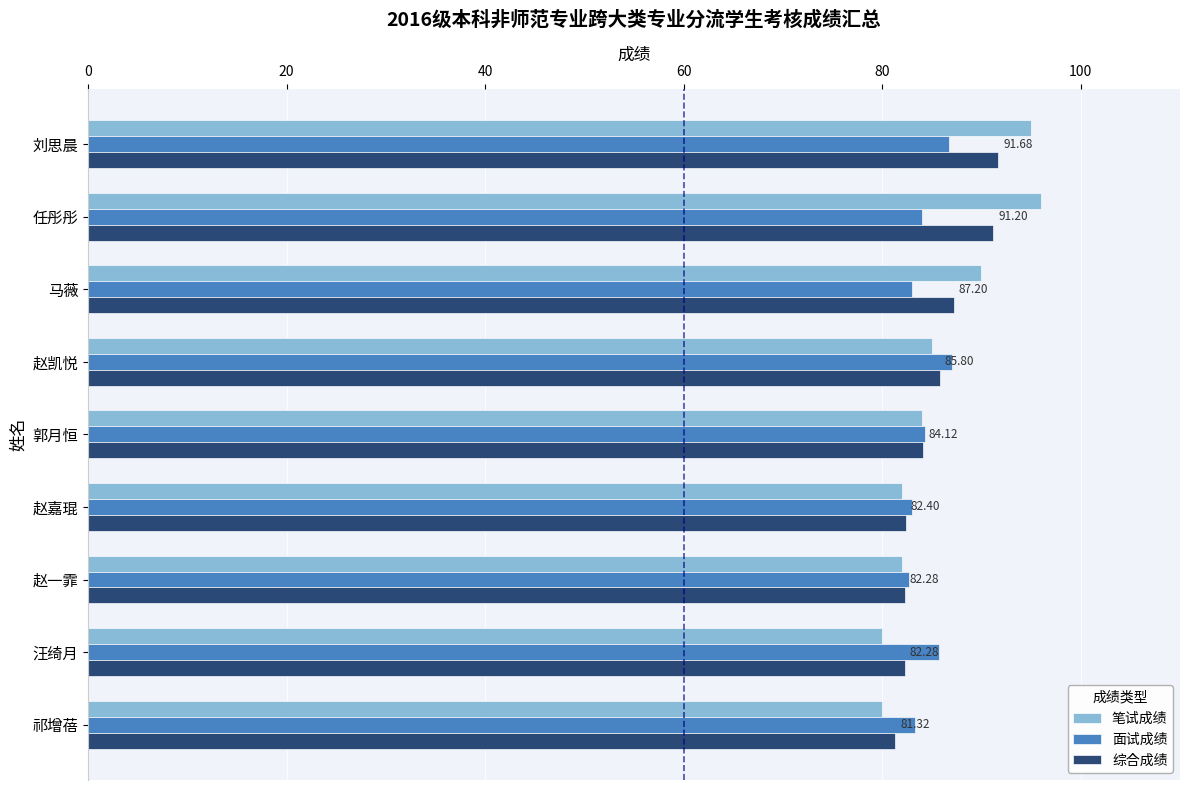

What is the difference between the maximum and minimum values in the 面试成绩 series?

4.3